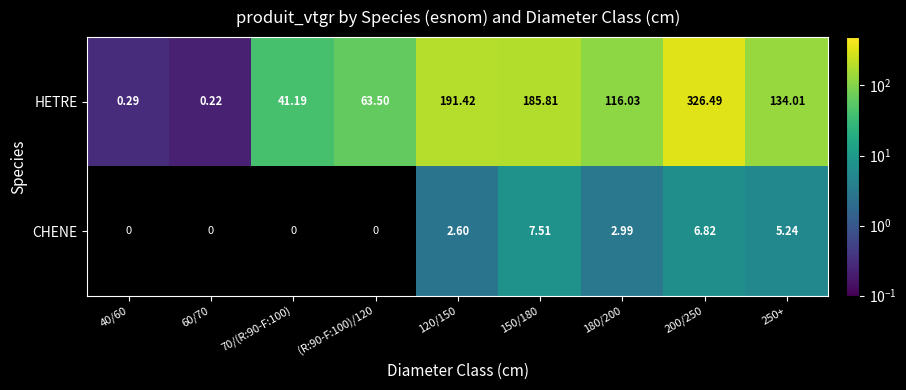

Which series changed the most between (R:90-F:100)/120 and 150/180?

HETRE